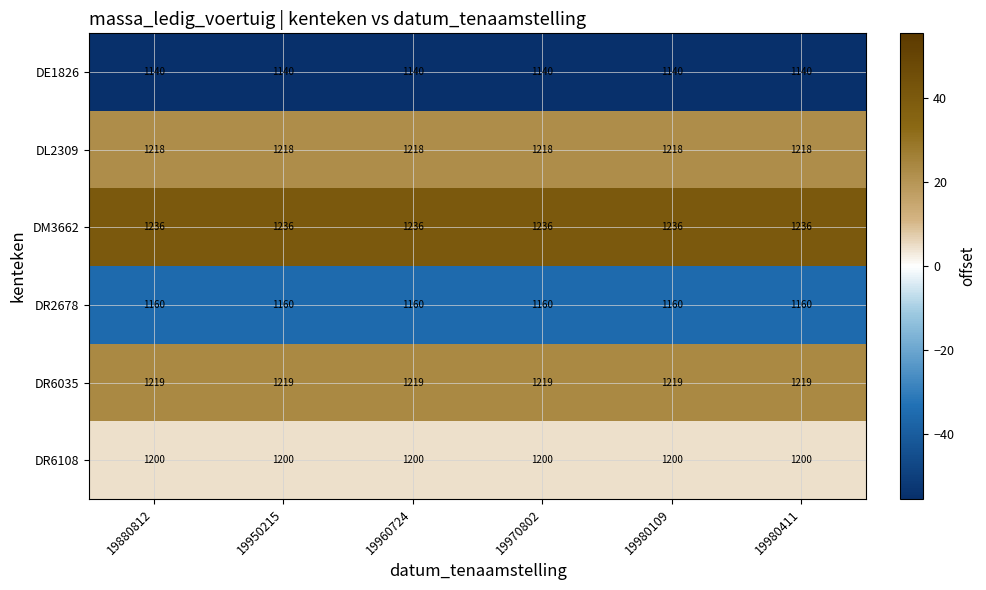

List the series in order of their peak value, lowest first.

DE1826, DR2678, DR6108, DL2309, DR6035, DM3662